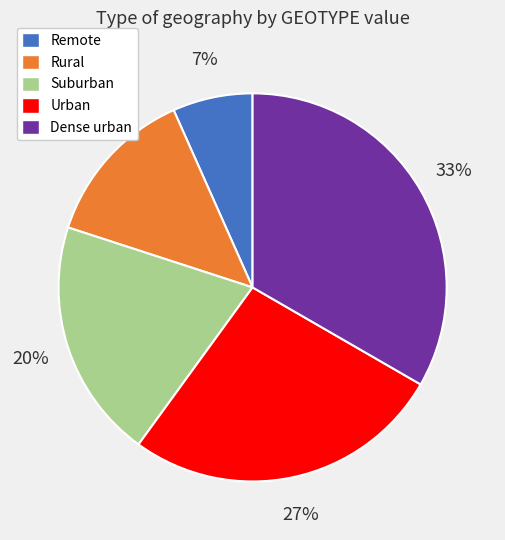

The Rural slice represents 6% of the pie. True or false?

False